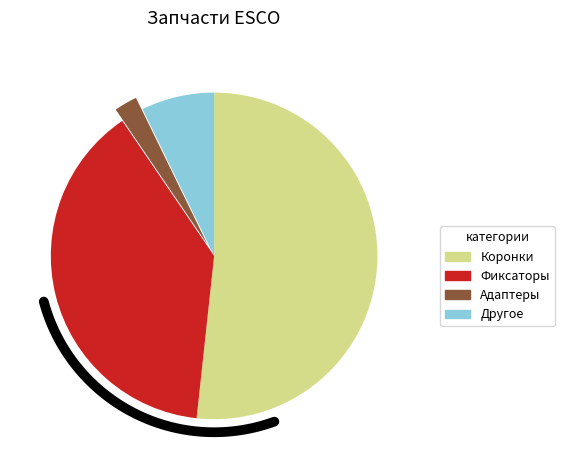

The Адаптер угловой левый ESCO slice represents 10% of the pie. True or false?

False